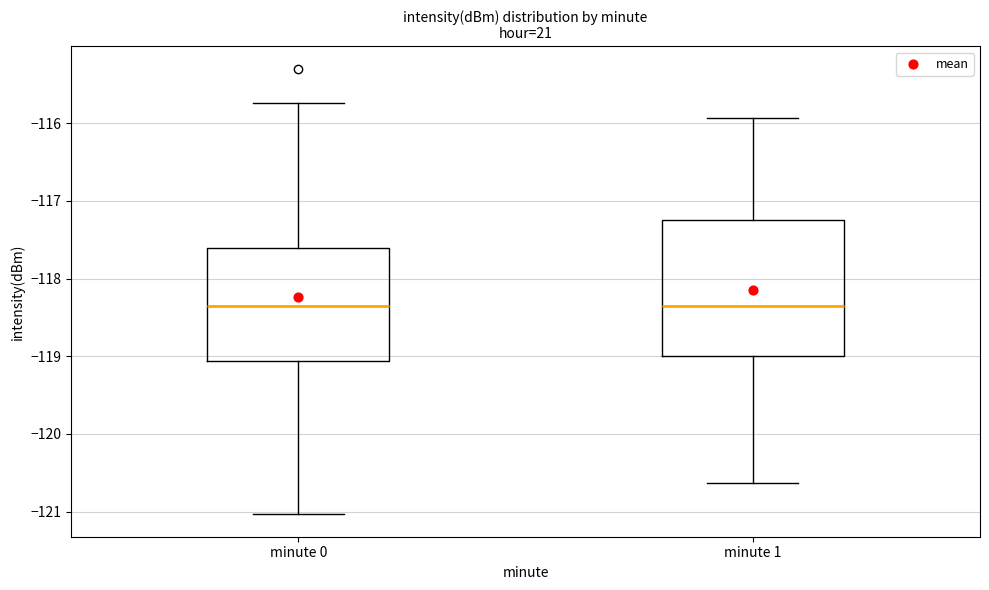

Comparing the boxes themselves (not the whiskers), which one is the tallest?

minute 1